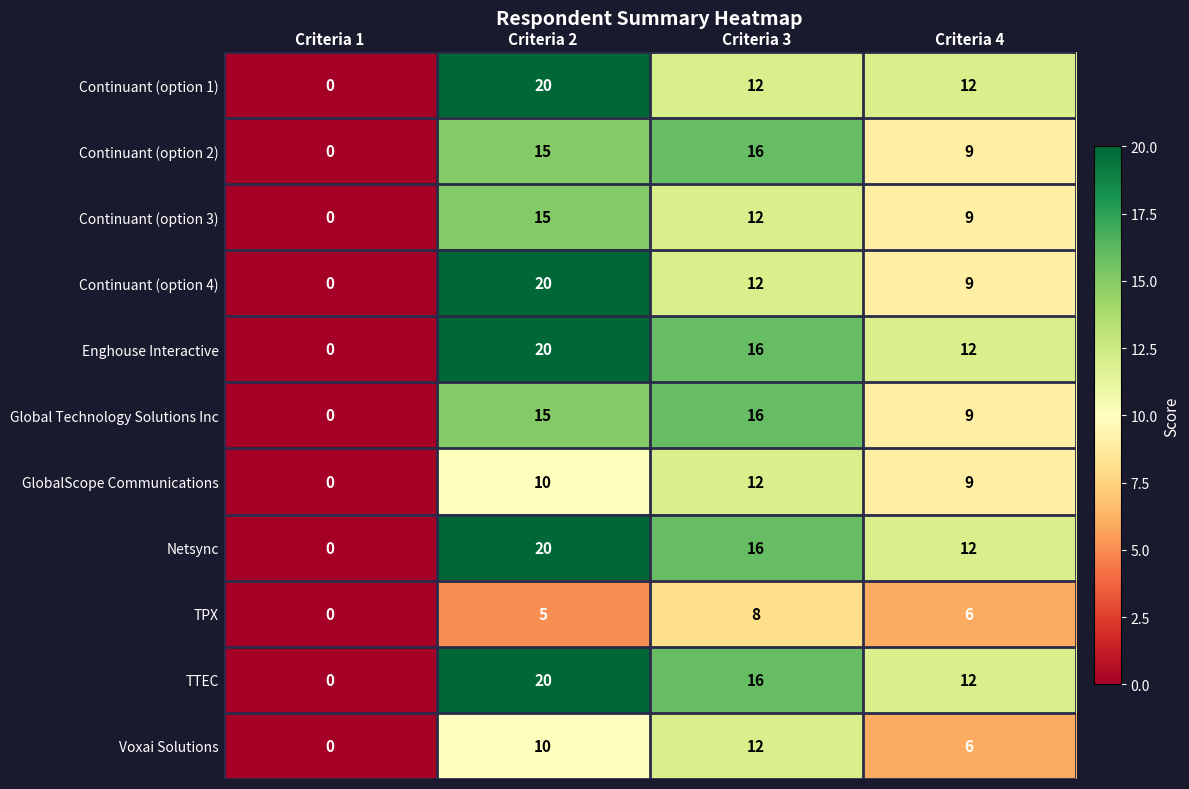

Which category has the lowest value in the Global Technology Solutions Inc series?

Criteria 1